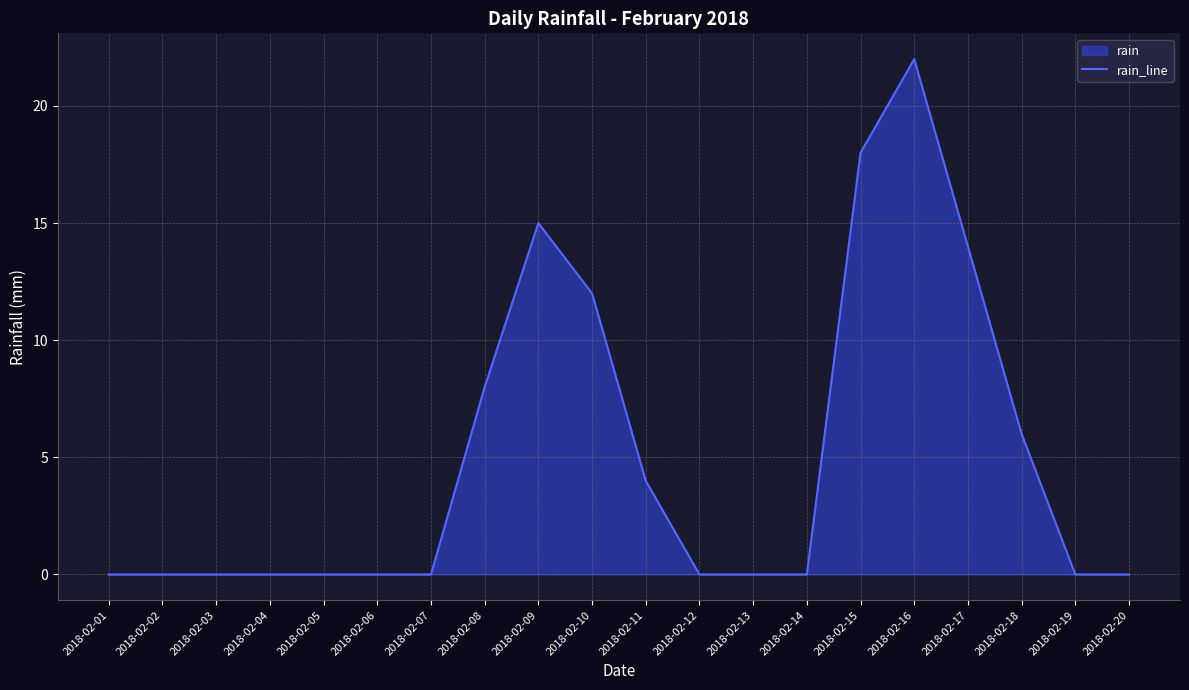

List the labels in order of value, smallest first.

2018-02-01, 2018-02-02, 2018-02-03, 2018-02-04, 2018-02-05, 2018-02-06, 2018-02-07, 2018-02-12, 2018-02-13, 2018-02-14, 2018-02-19, 2018-02-20, 2018-02-11, 2018-02-18, 2018-02-08, 2018-02-10, 2018-02-17, 2018-02-09, 2018-02-15, 2018-02-16